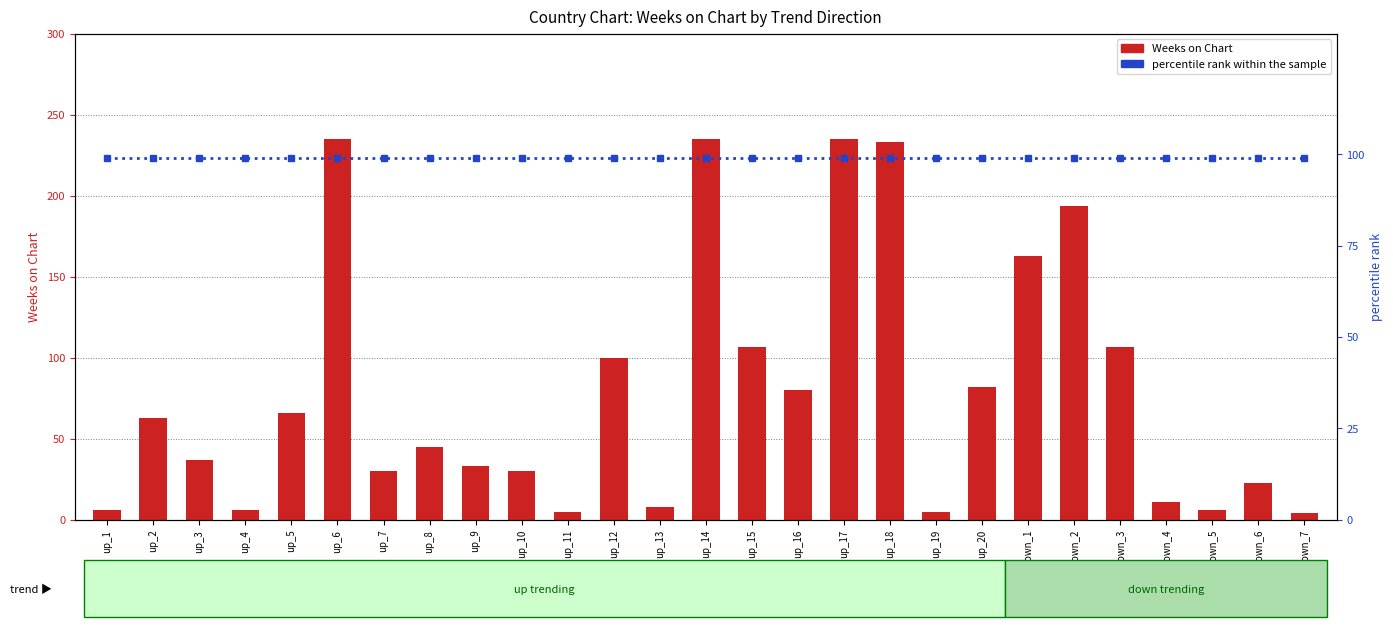

What value does the Weeks on Chart series have at up_13?

8